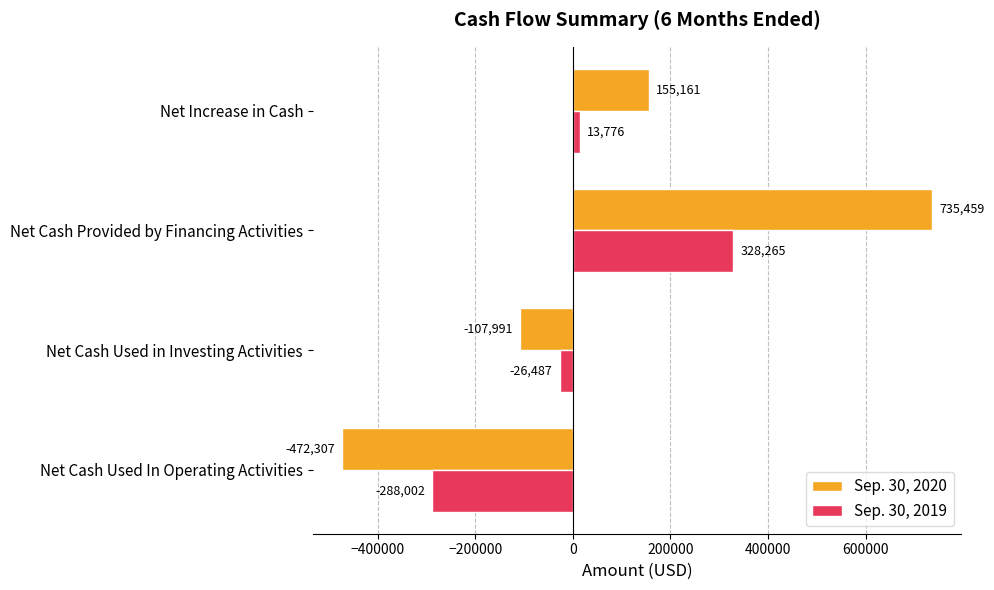

What is the difference between the maximum and second lowest values in the Sep. 30, 2020 series?

843450